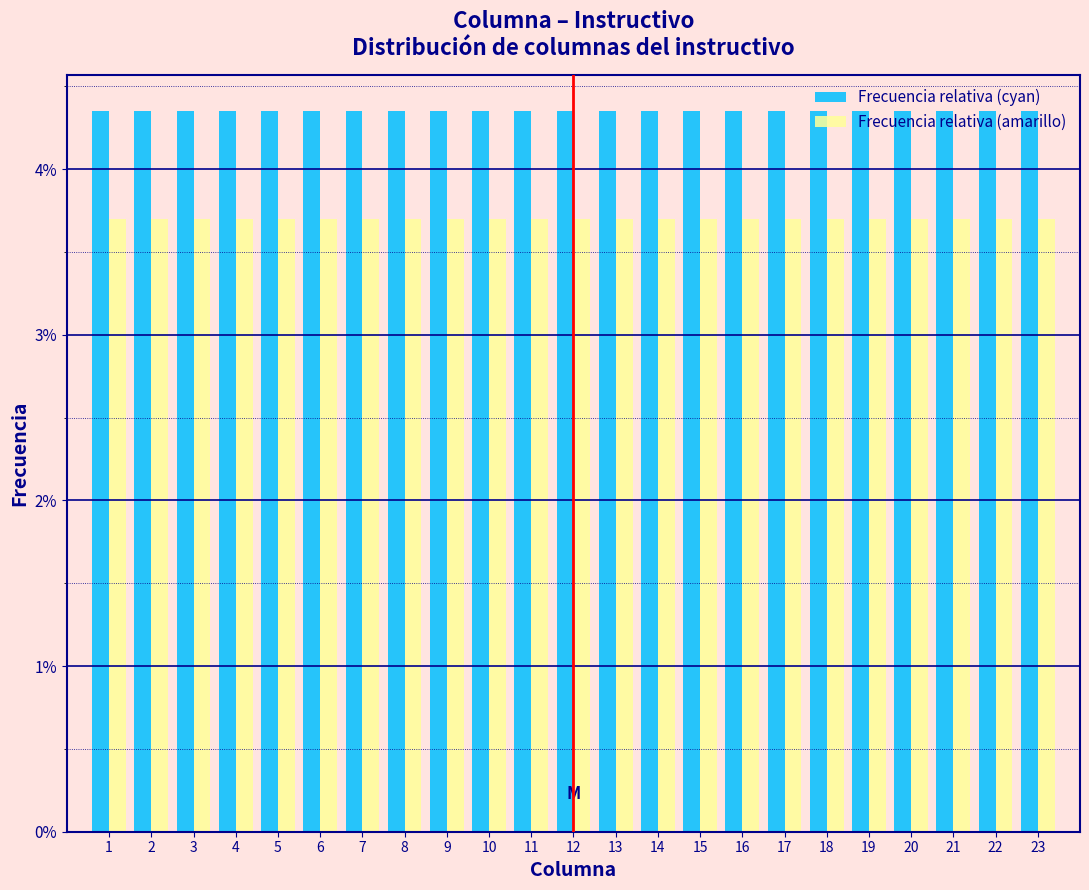

Does the chart contain stacked bars?

No